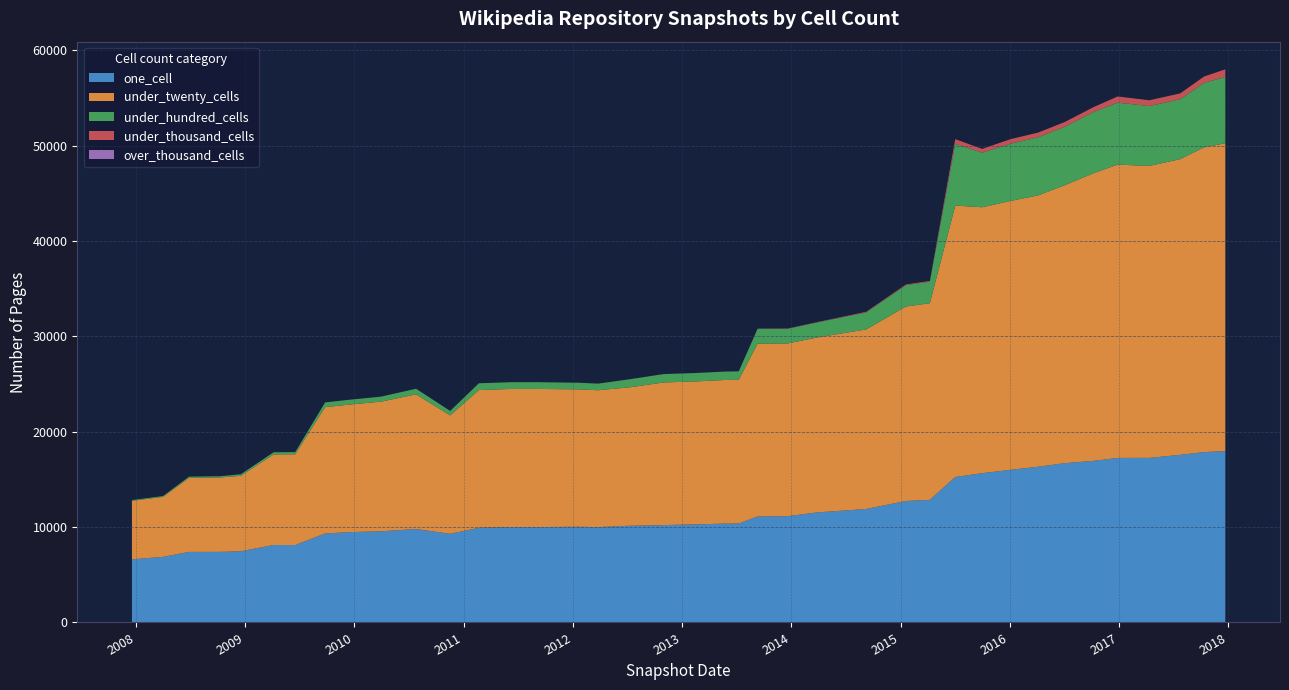

Reading left to right, what are all the values shown in this chart?

one_cell: 6624	6876	7398	7403	7466	8124	8121	9332	9474	9564	9802	9298	9928	10005	10000	10038	10001	10148	10209	10243	10292	10363	10378	11116	11147	11539	11902	12742	12856	15252	15655	16009	16330	16707	16947	17254	17261	17577	17868	17966
under_twenty_cells: 6131	6297	7767	7800	7911	9501	9514	13244	13378	13595	14118	12411	14441	14482	14488	14404	14351	14524	14958	14964	14991	15059	15068	18122	18109	18344	18823	20389	20622	28465	27882	28192	28452	29156	30152	30754	30612	31006	31954	32273
under_hundred_cells: 80	82	127	131	166	226	227	498	505	526	589	473	711	708	708	696	693	845	876	878	879	881	884	1546	1541	1579	1781	2237	2258	6473	5729	6000	6094	6125	6419	6499	6275	6278	6759	6964
under_thousand_cells: 0	0	0	0	0	0	0	1	1	1	2	2	2	2	2	2	2	7	7	7	7	7	7	29	29	32	69	76	77	488	393	482	492	502	517	648	609	615	669	799
over_thousand_cells: 0	0	0	0	0	0	0	0	0	0	0	0	0	0	0	0	0	0	0	0	0	0	0	0	0	0	0	0	0	0	0	0	0	0	0	0	0	0	0	0